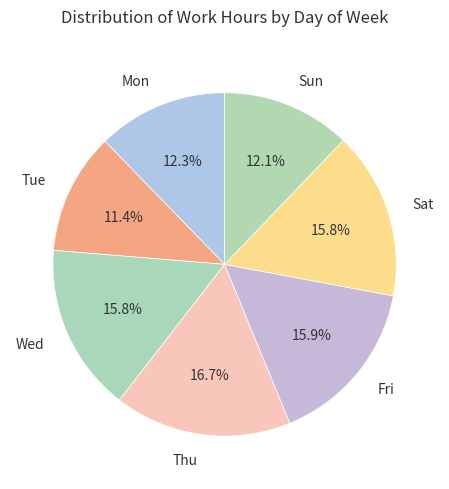

Does Fri represent more than half of the total?

No